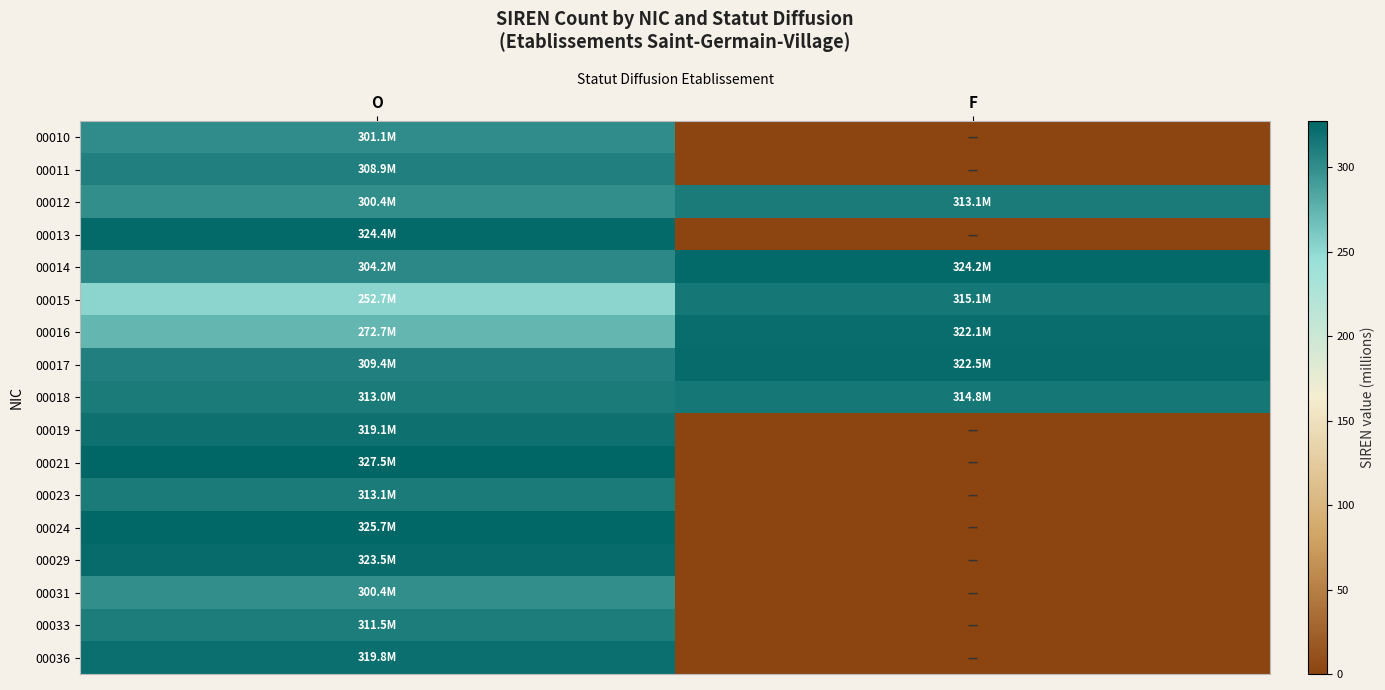

Rank the series by their maximum value, from lowest to highest.

00031, 00010, 00011, 00033, 00012, 00023, 00018, 00015, 00019, 00036, 00016, 00017, 00029, 00014, 00013, 00024, 00021